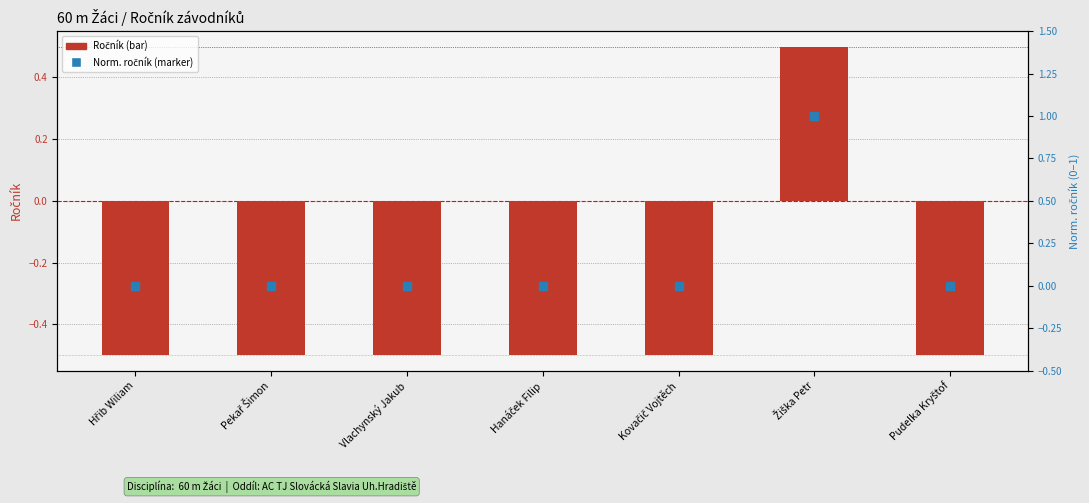

Which series reaches the minimum Y coordinate?

Ročník (centered)